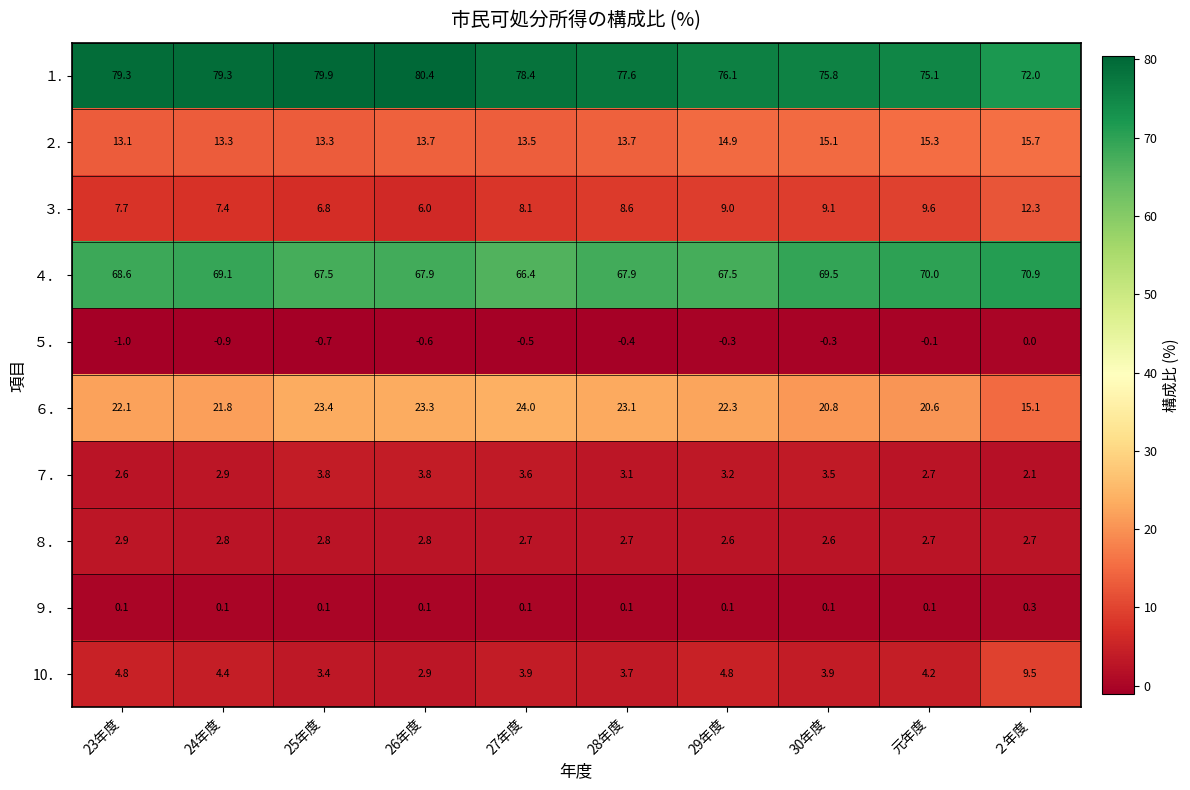

At how many categories does at least one series exceed 3?

10